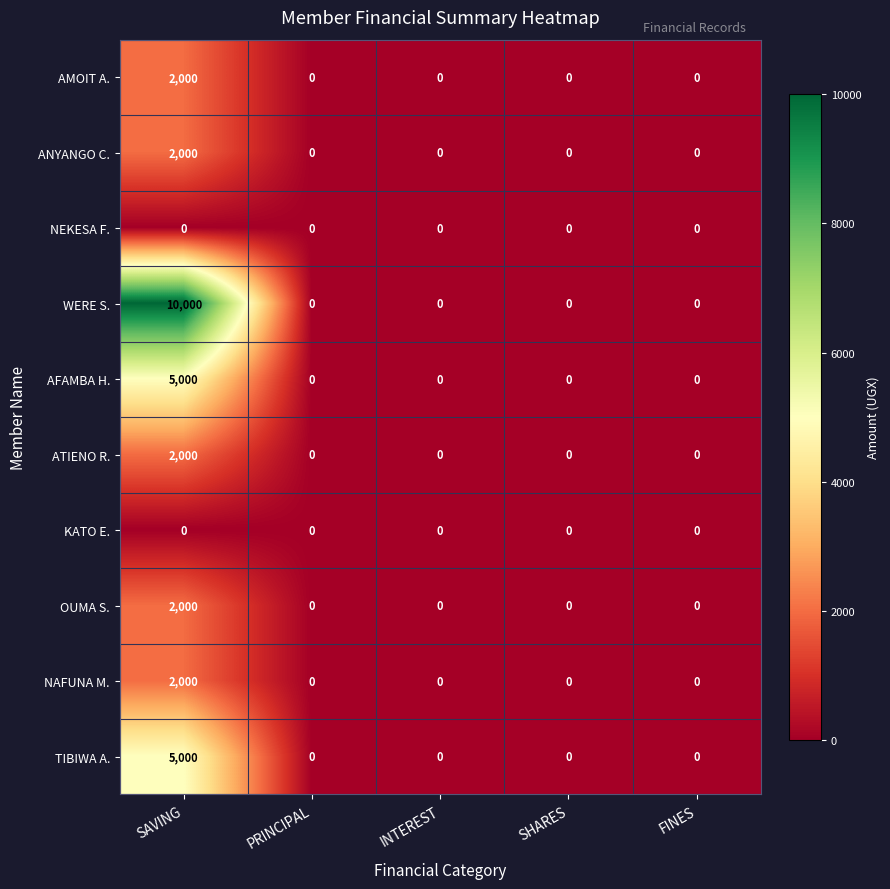

The value of NAFUNA M. at SHARES is -1129. True or false?

False